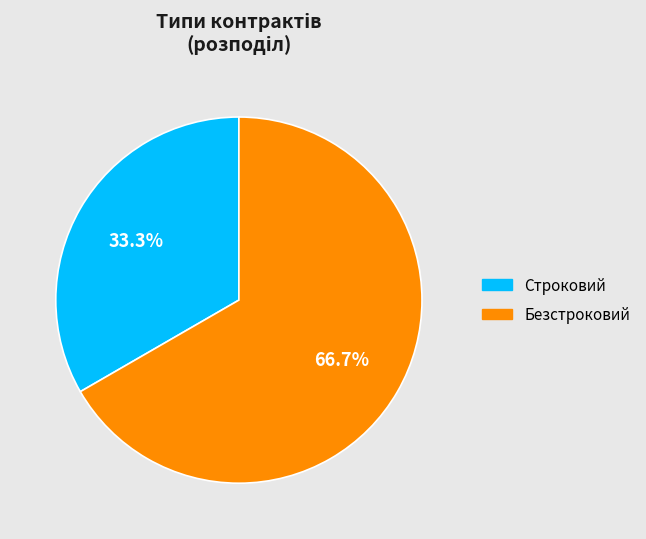

What is the majority slice?

Безстроковий